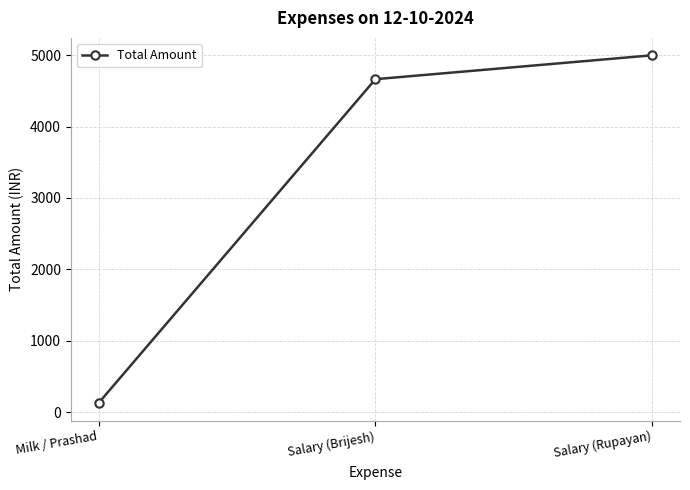

What is the sum of all values?

9790